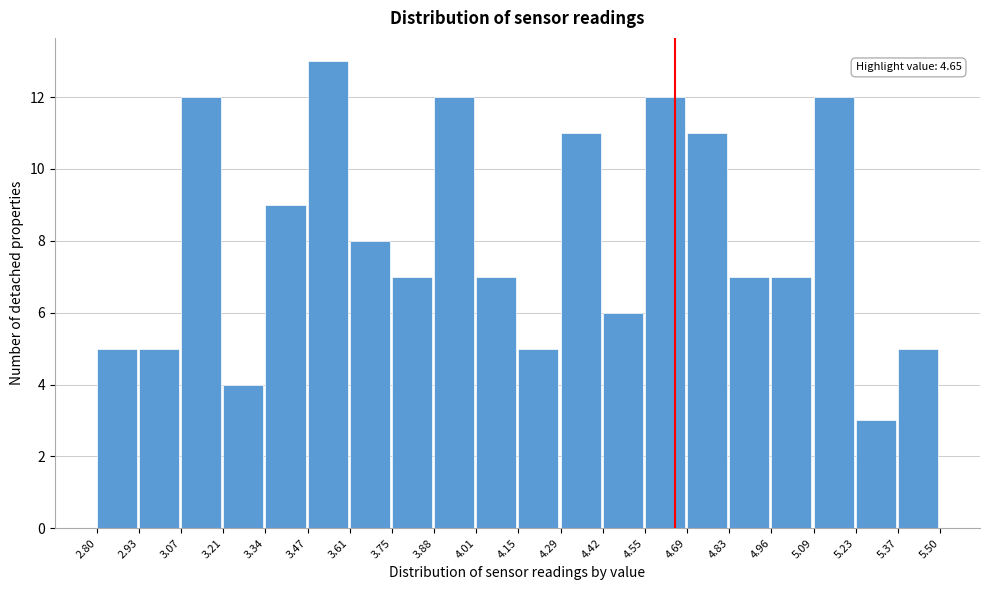

Over which range of the x-axis is the bar tallest?

3.47 to 3.61